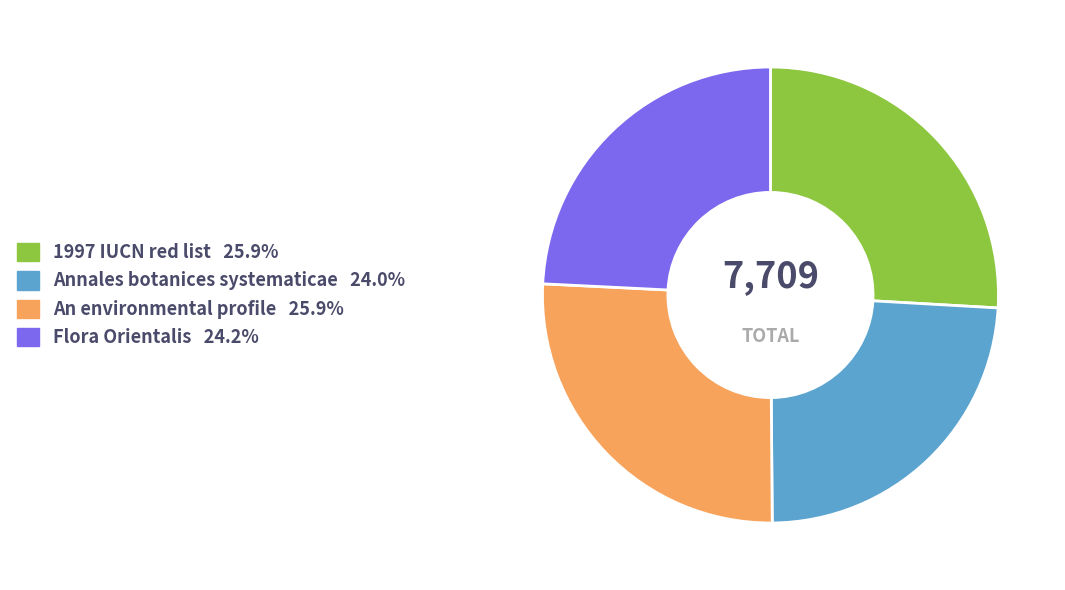

The An environmental profile slice represents 26% of the pie. True or false?

True